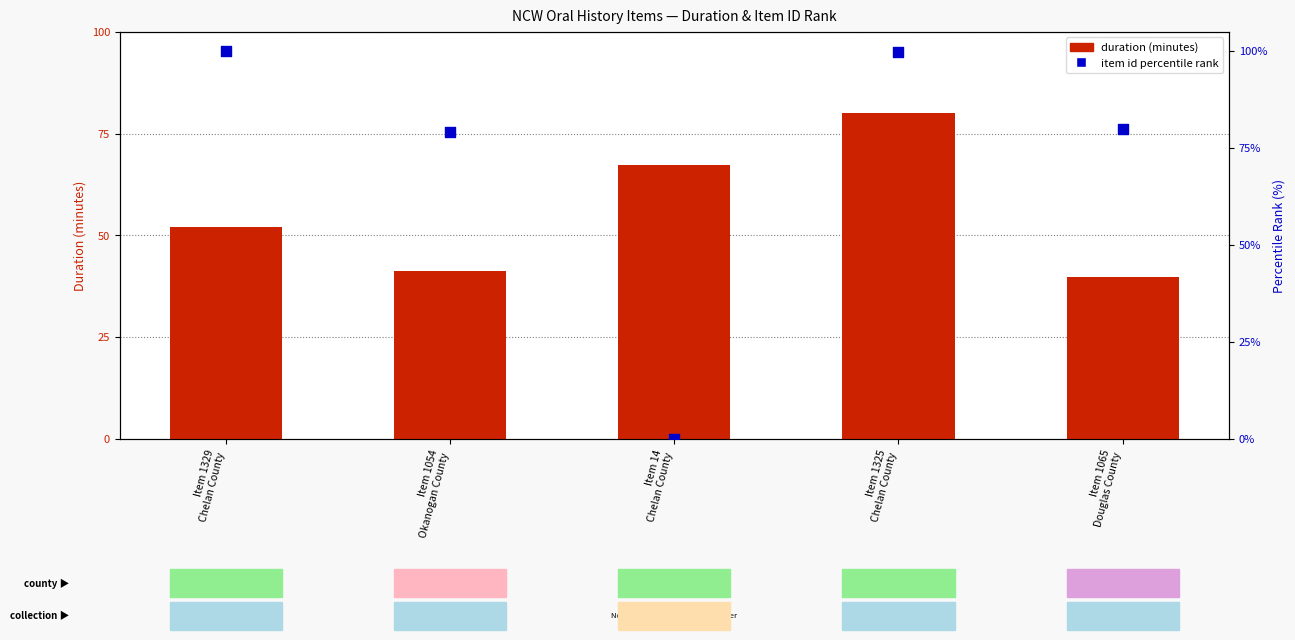

Which series reaches the maximum Y coordinate?

item id percentile rank